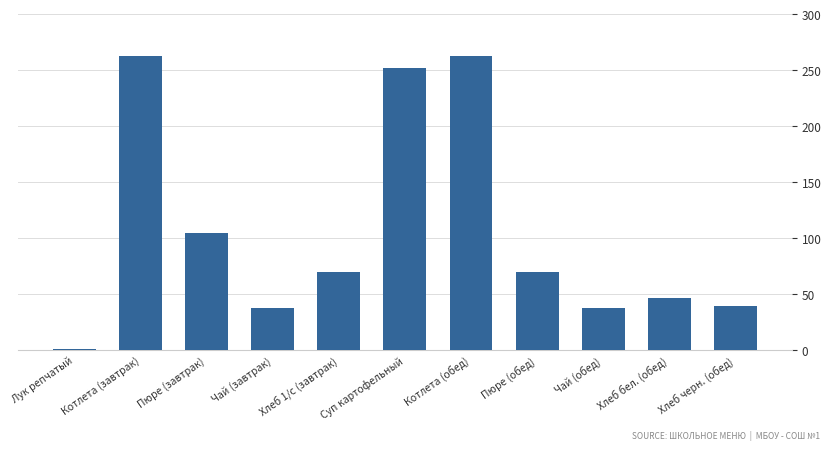

What is the label of the 2nd bar from the left?

Котлета (завтрак)